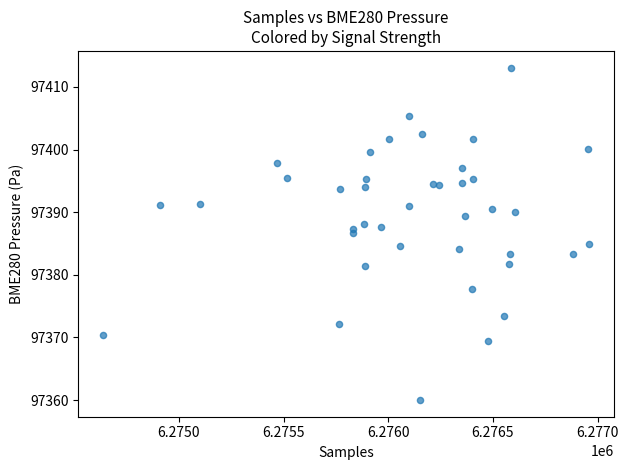

How many data points are displayed?

40